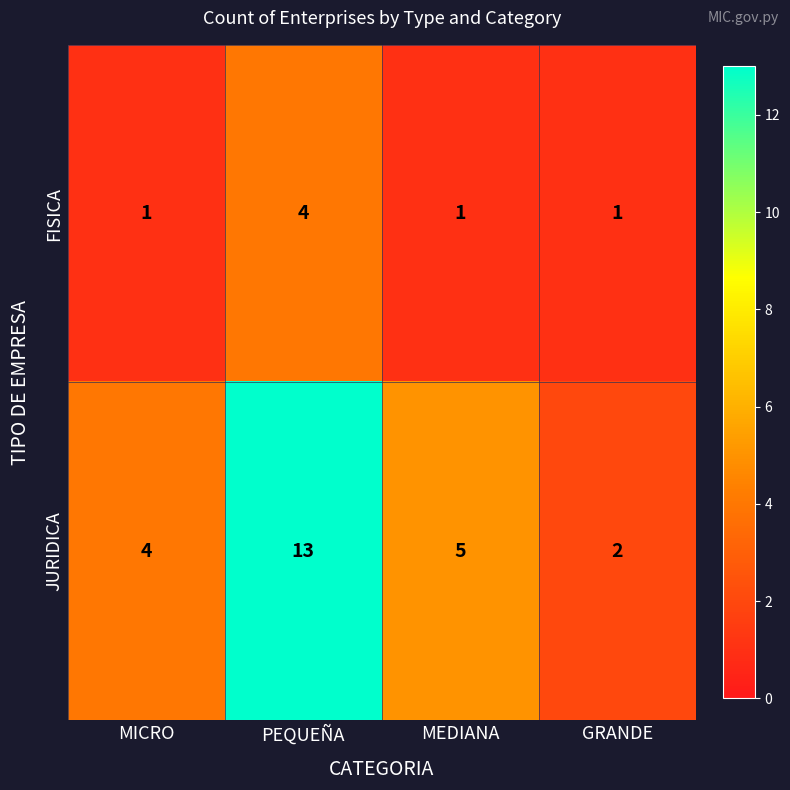

Rank the series by their maximum value, from highest to lowest.

JURIDICA, FISICA